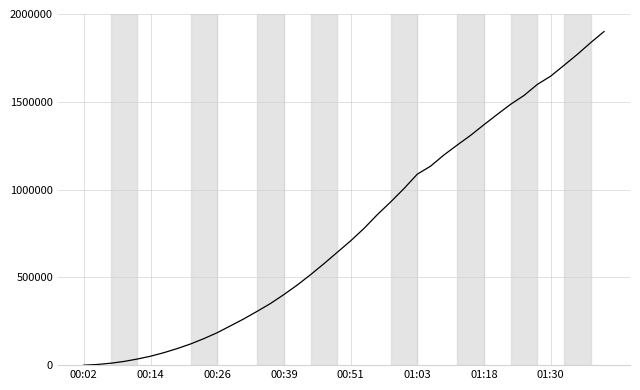

True or false: the data has more than 1 interior local peaks.

False